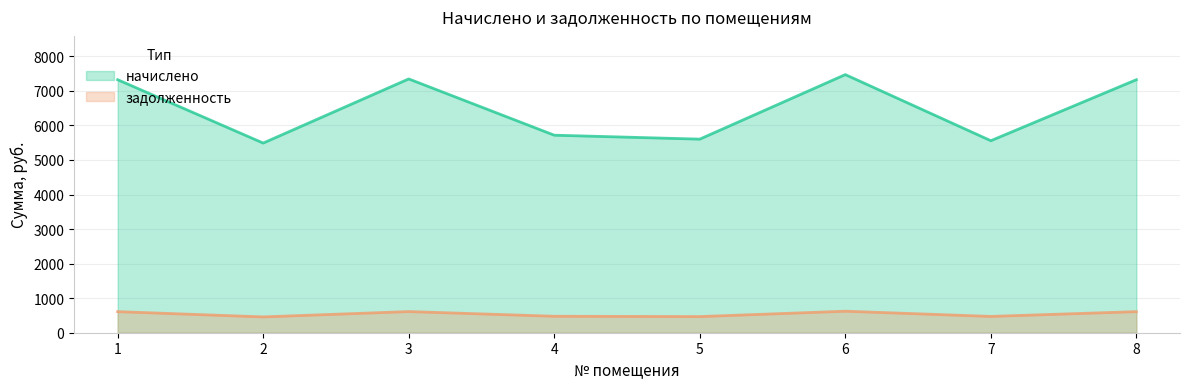

How many interior local valleys does the начислено series have?

3